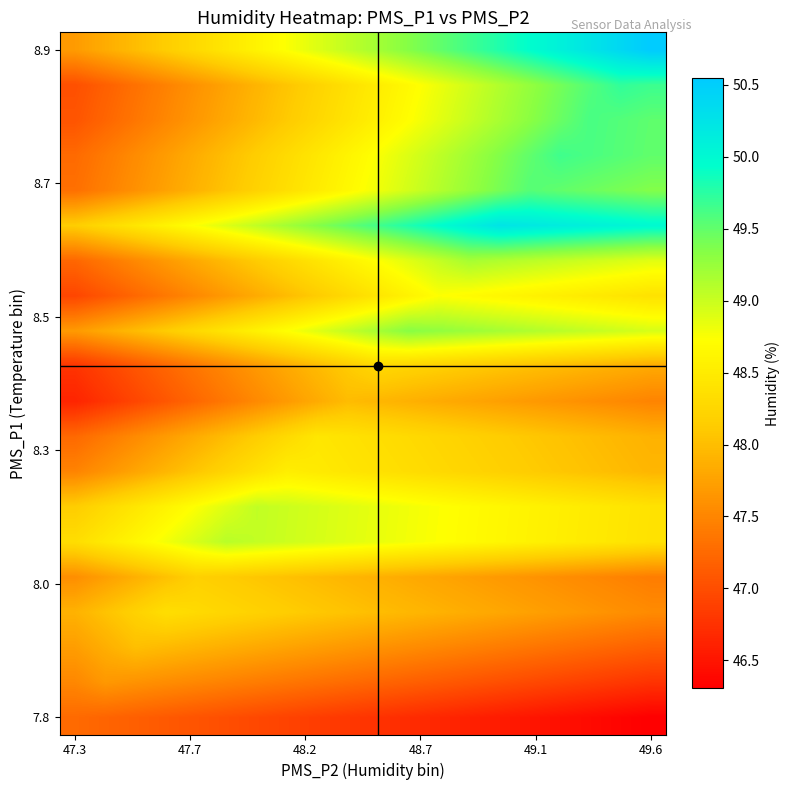

At how many categories does at least one series exceed 49?

15